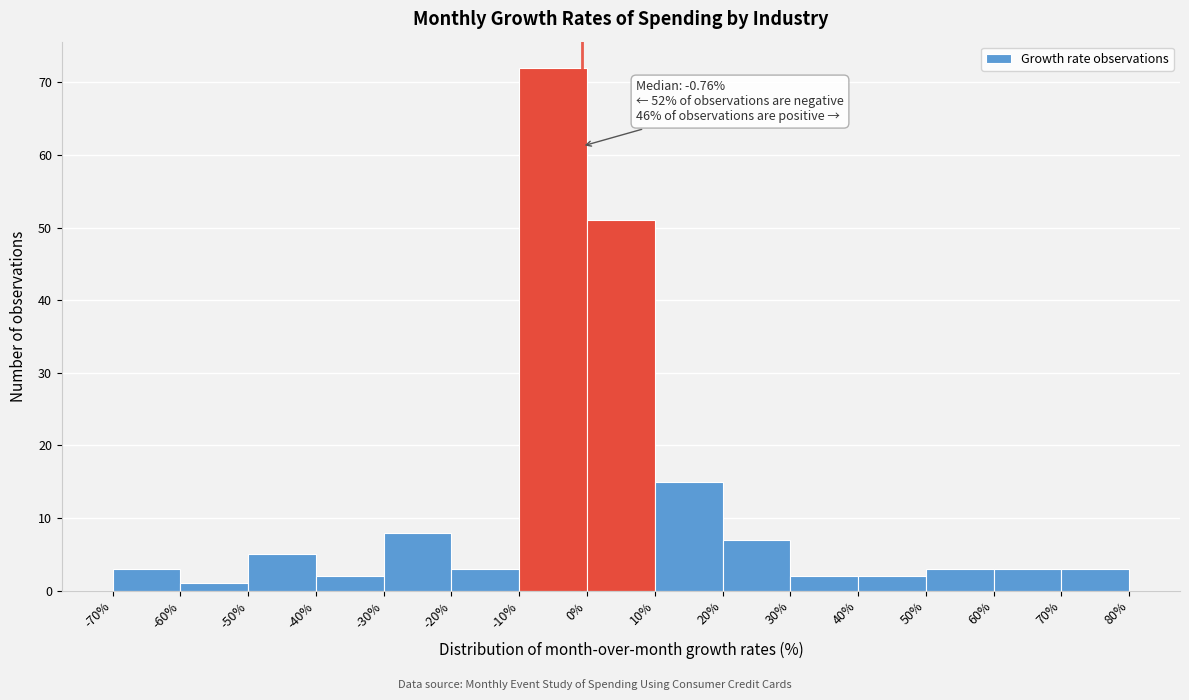

Over which range of the x-axis is the bar tallest?

-10% to 0%